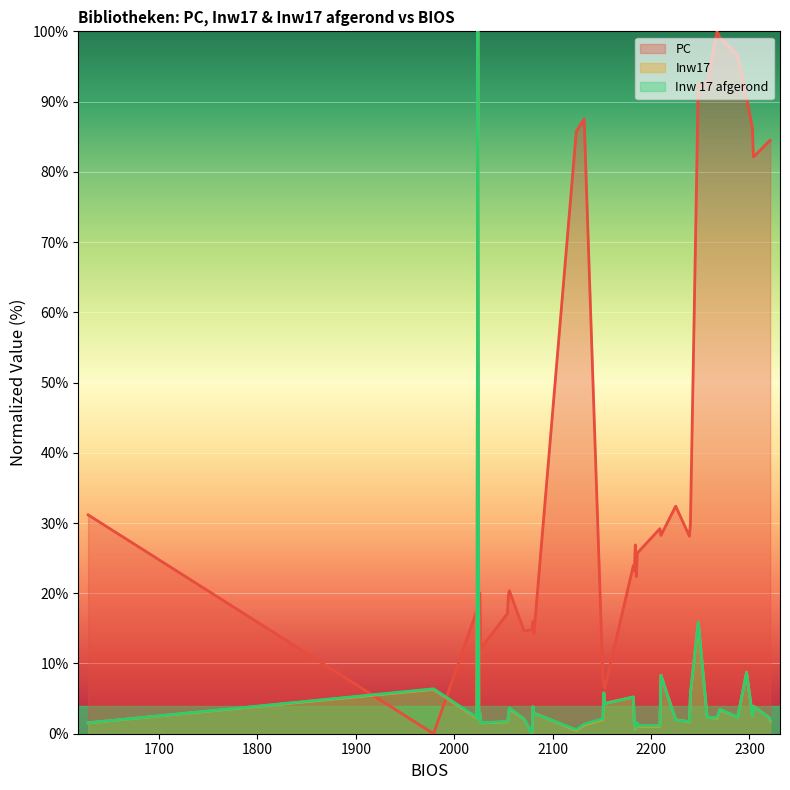

What is the greatest value displayed?

100.0